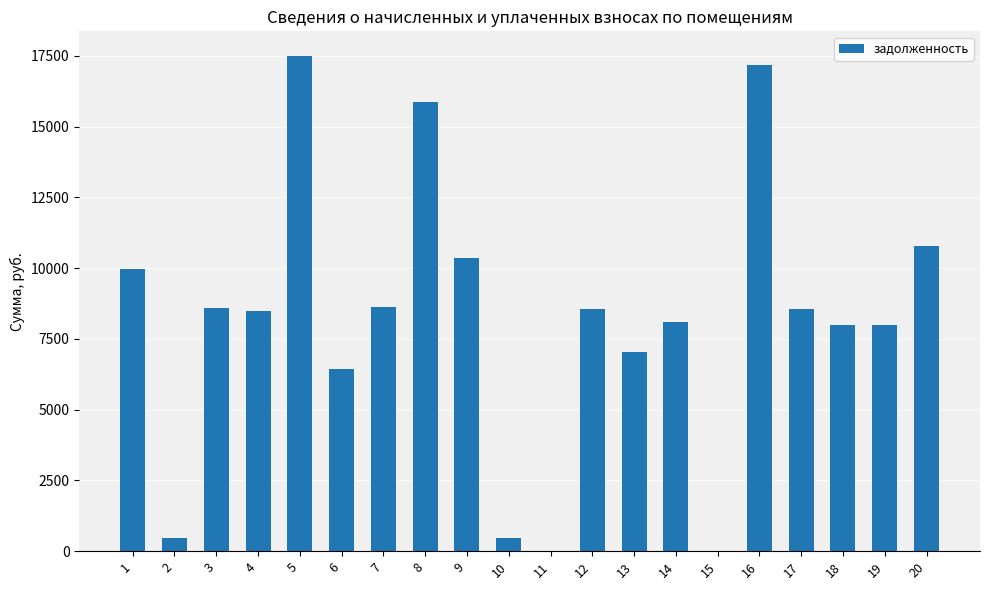

What is the change in value from 4 to 19?

-499.2